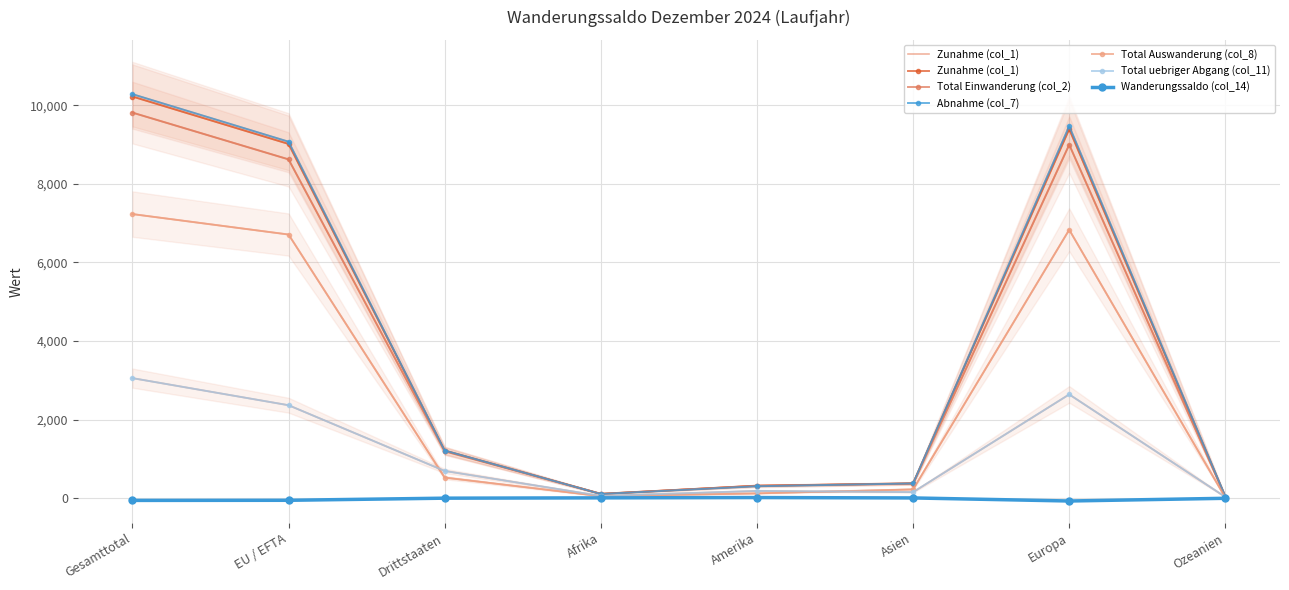

Is this an area chart (filled region under the line)?

No